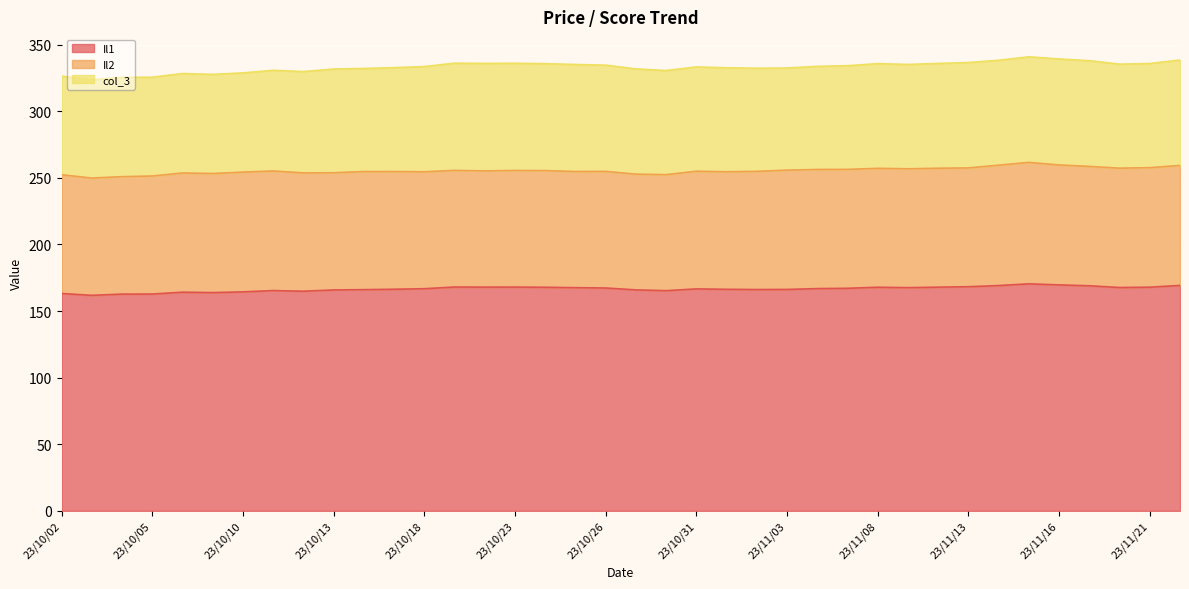

Does the chart display data point markers on the line(s)?

No